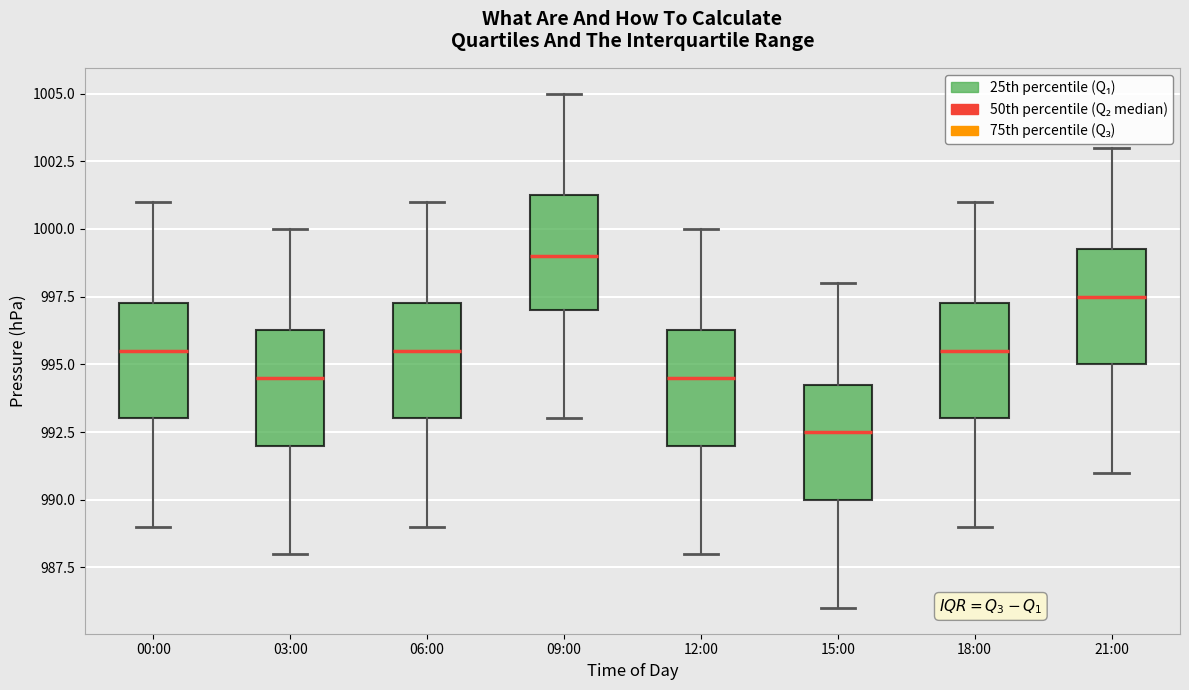

Reading left to right, transcribe this box plot: for each box, give where its median line is, the range the box spans, and where its two whiskers end, as read against the y-axis. The values are not printed on the chart, so give them approximately, as read against the axis.

00:00: median 995.5, box 993.0 to 997.5, whiskers 989.0 to 1001.0
03:00: median 994.5, box 992.0 to 996.5, whiskers 988.0 to 1000.0
06:00: median 995.5, box 993.0 to 997.5, whiskers 989.0 to 1001.0
09:00: median 999.0, box 997.0 to 1001.5, whiskers 993.0 to 1005.0
12:00: median 994.5, box 992.0 to 996.5, whiskers 988.0 to 1000.0
15:00: median 992.5, box 990.0 to 994.5, whiskers 986.0 to 998.0
18:00: median 995.5, box 993.0 to 997.5, whiskers 989.0 to 1001.0
21:00: median 997.5, box 995.0 to 999.5, whiskers 991.0 to 1003.0